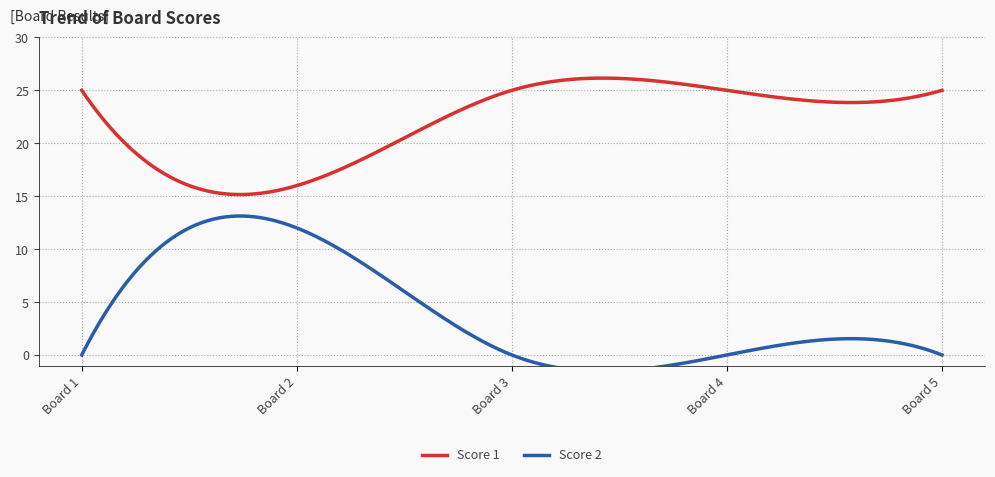

How many interior local peaks does the Score 2 series have?

1